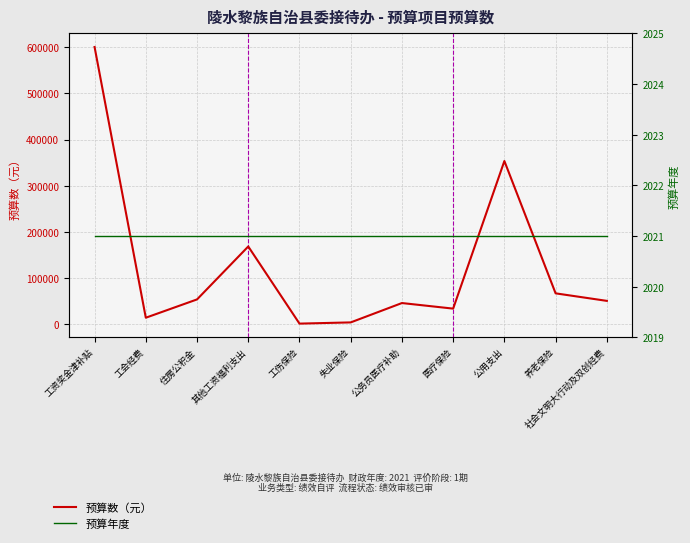

What value does the 预算年度 series have at 公用支出?

2021.0